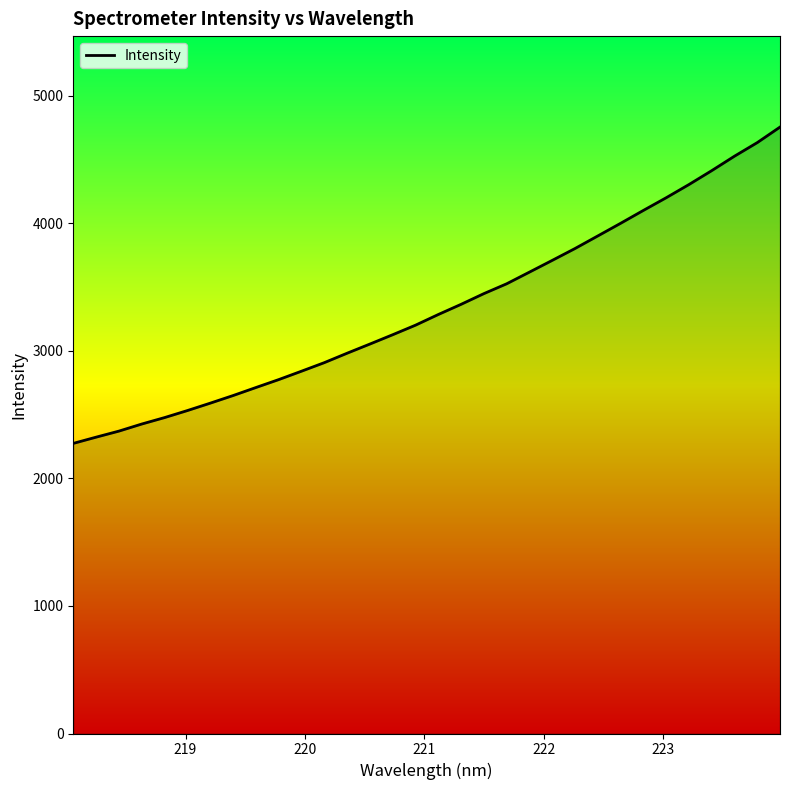

Reading left to right, transcribe all the data shown in this chart.

2275.1	2323.9	2371.4	2426.9	2477.5	2532.6	2590.5	2650.1	2713.0	2775.2	2841.2	2908.2	2982.2	3054.2	3127.2	3202.1	3285.8	3365.6	3449.6	3526.7	3618.3	3710.3	3803.4	3902.0	4001.0	4102.1	4201.4	4305.0	4414.0	4527.4	4633.8	4755.8